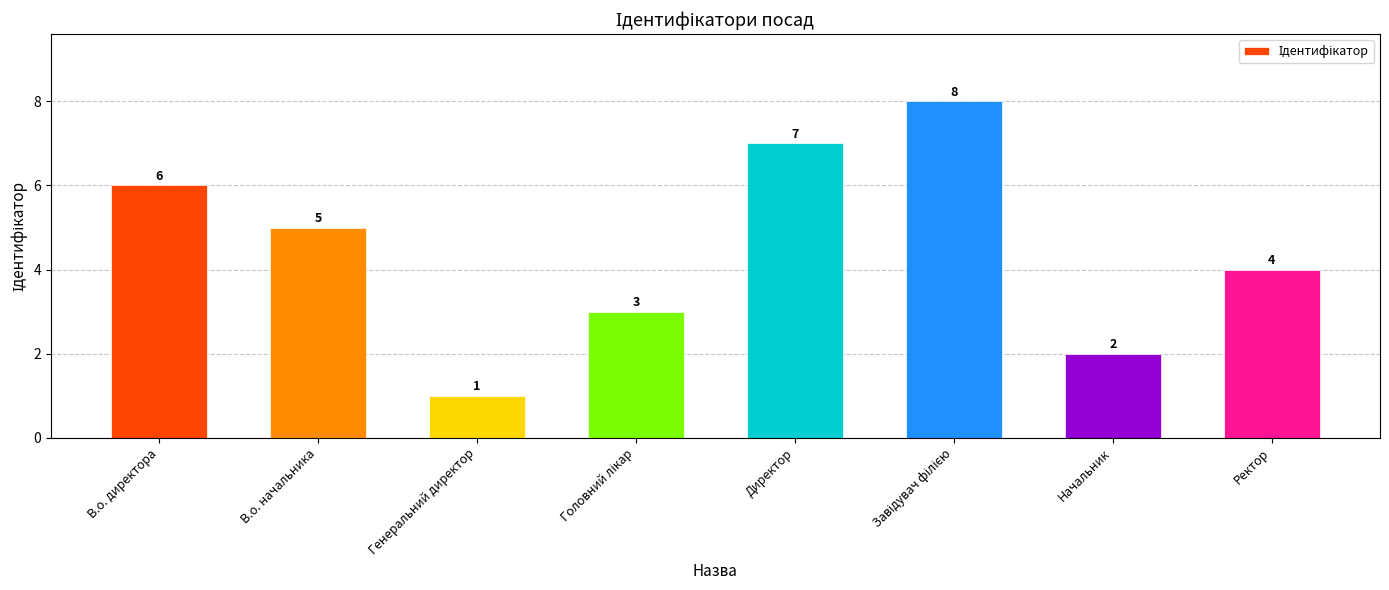

Reading right to left, what are all the values shown in this chart?

4	2	8	7	3	1	5	6